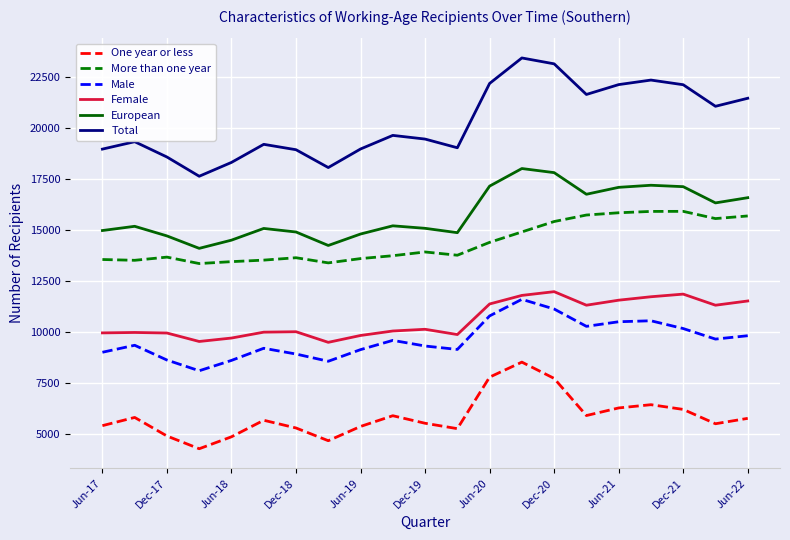

Which series has the largest range (max minus min)?

Total